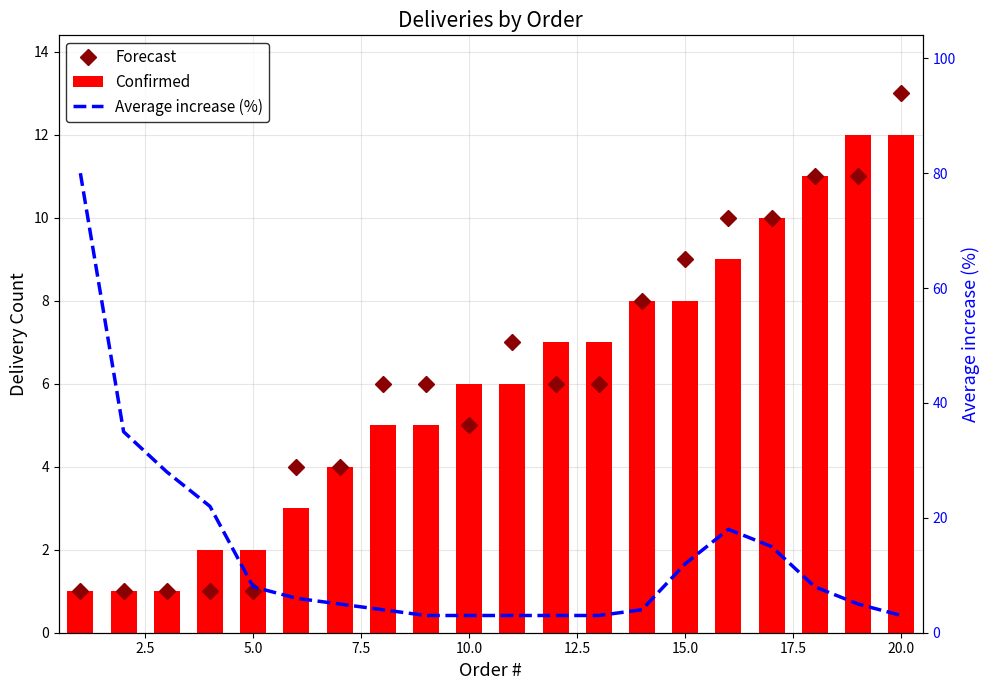

What is the lowest value of the Confirmed series?

1